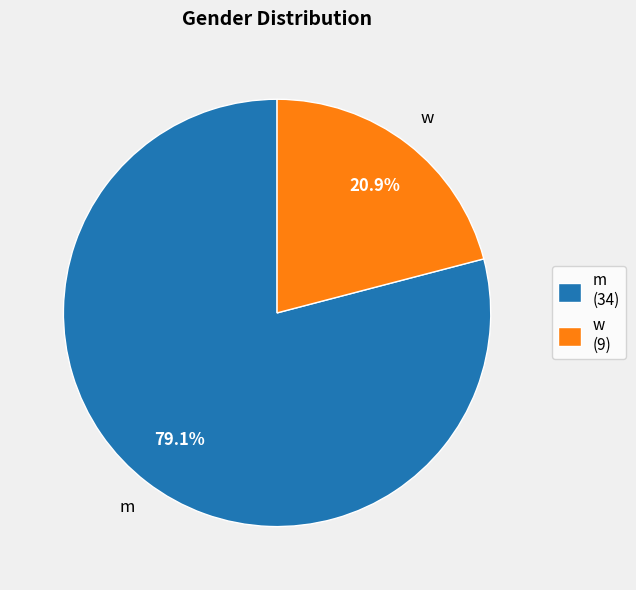

To the nearest percent, what is the difference between the largest and smallest slice percentages?

58%